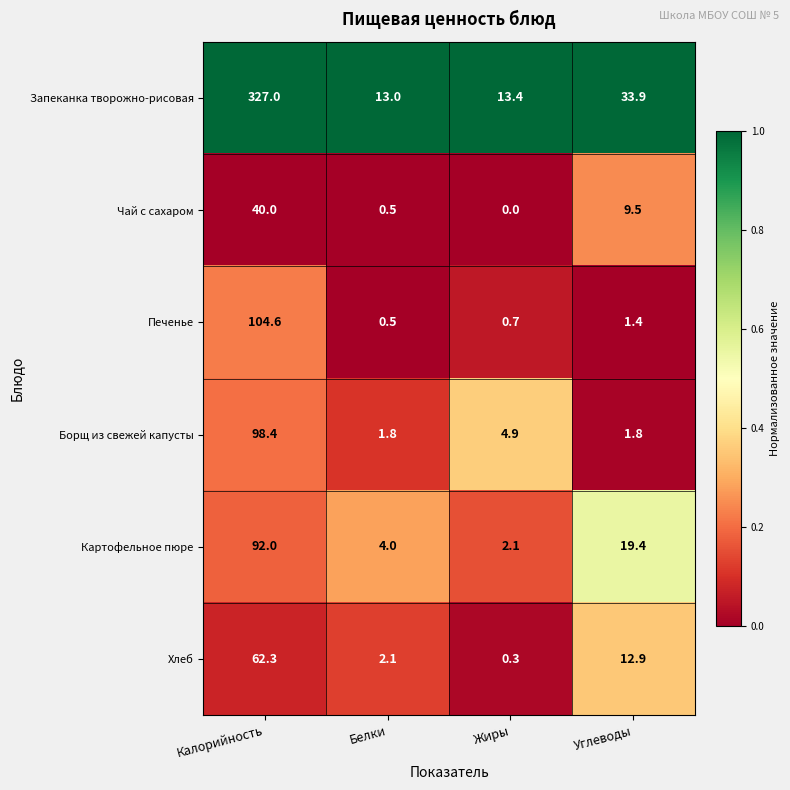

The value of Картофельное пюре at Углеводы is 19.4. True or false?

True